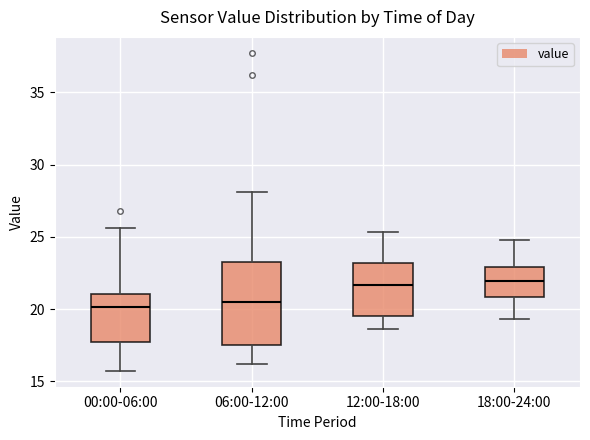

Reading left to right, read every box against the y-axis: the position of its median line, the range the box covers, and the ends of its whiskers. The values are not printed on the chart, so give them approximately, as read against the axis.

00:00-06:00: median 20.0, box 17.5 to 21.0, whiskers 15.5 to 25.5
06:00-12:00: median 20.5, box 17.5 to 23.0, whiskers 16.0 to 28.0
12:00-18:00: median 21.5, box 19.5 to 23.0, whiskers 18.5 to 25.5
18:00-24:00: median 22.0, box 21.0 to 23.0, whiskers 19.5 to 25.0